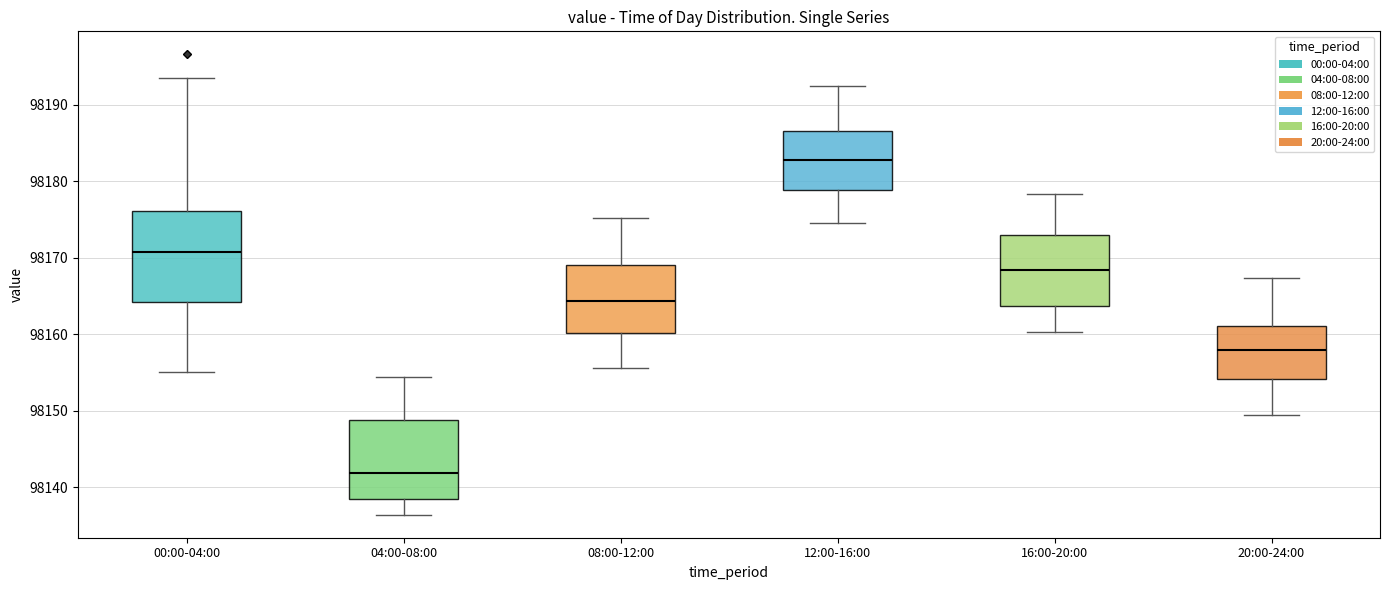

Reading left to right, transcribe this box plot: for each box, give where its median line is, the range the box spans, and where its two whiskers end, as read against the y-axis. The values are not printed on the chart, so give them approximately, as read against the axis.

00:00-04:00: median 98171, box 98164 to 98176, whiskers 98155 to 98194
04:00-08:00: median 98142, box 98138 to 98149, whiskers 98136 to 98154
08:00-12:00: median 98164, box 98160 to 98169, whiskers 98156 to 98175
12:00-16:00: median 98183, box 98179 to 98187, whiskers 98175 to 98193
16:00-20:00: median 98168, box 98164 to 98173, whiskers 98160 to 98178
20:00-24:00: median 98158, box 98154 to 98161, whiskers 98150 to 98167